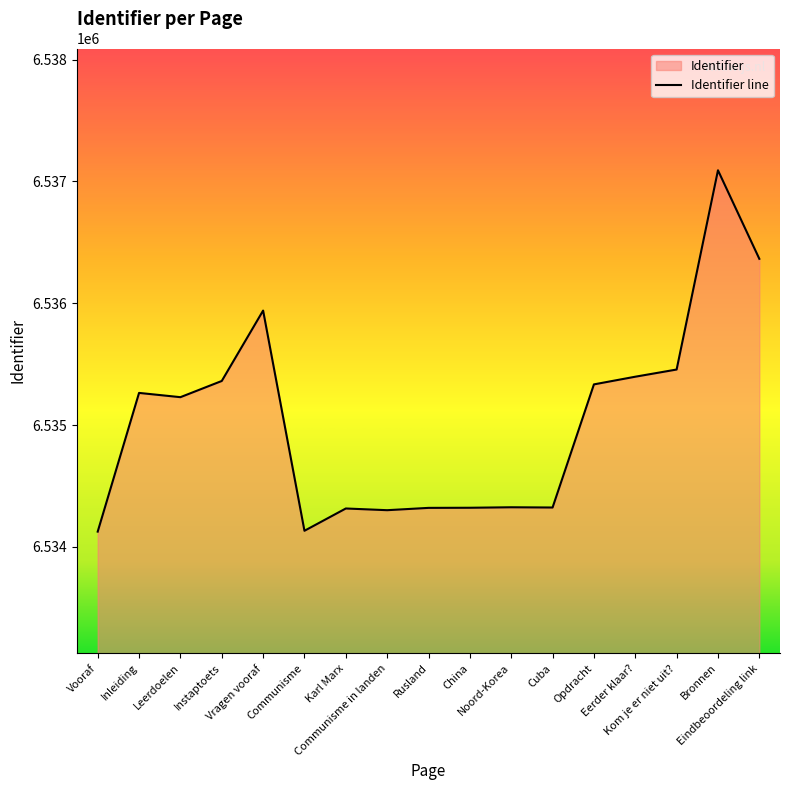

Rank the categories by value from lowest to highest.

Vooraf, Communisme, Communisme in landen, Karl Marx, Rusland, China, Cuba, Noord-Korea, Leerdoelen, Inleiding, Opdracht, Instaptoets, Eerder klaar?, Kom je er niet uit?, Vragen vooraf, Eindbeoordeling link, Bronnen